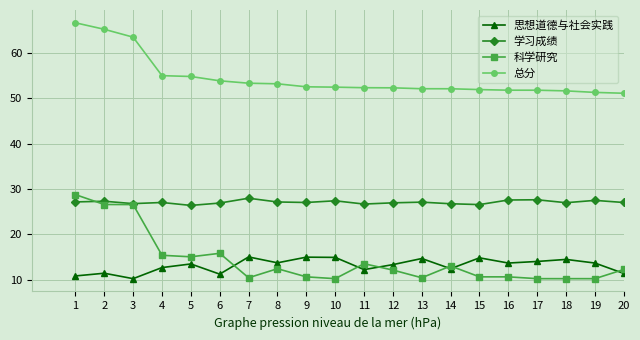

At which label does 总分 reach its peak?

1